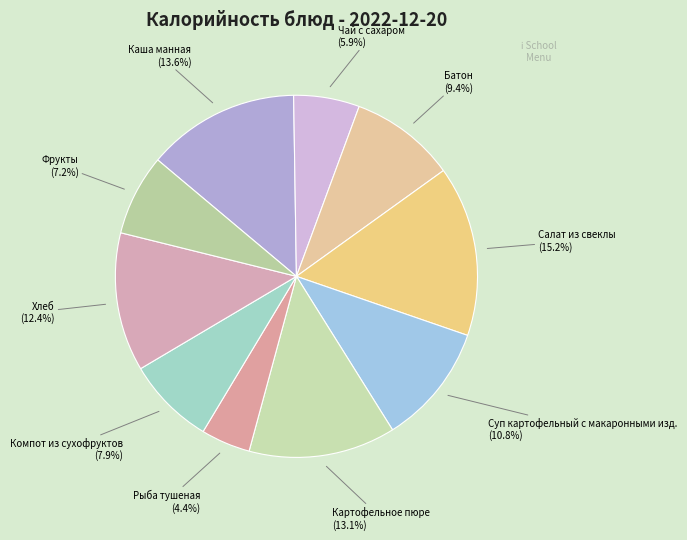

To the nearest percent, what is the combined percentage of Батон and Компот из сухофруктов?

17%